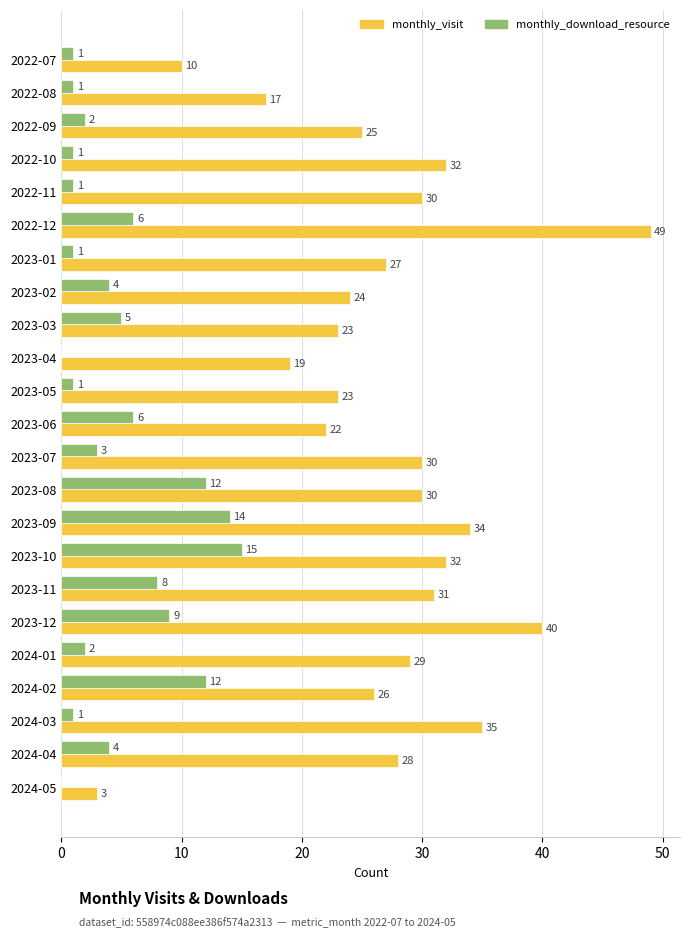

Read the monthly_visit value at 2023-10.

32